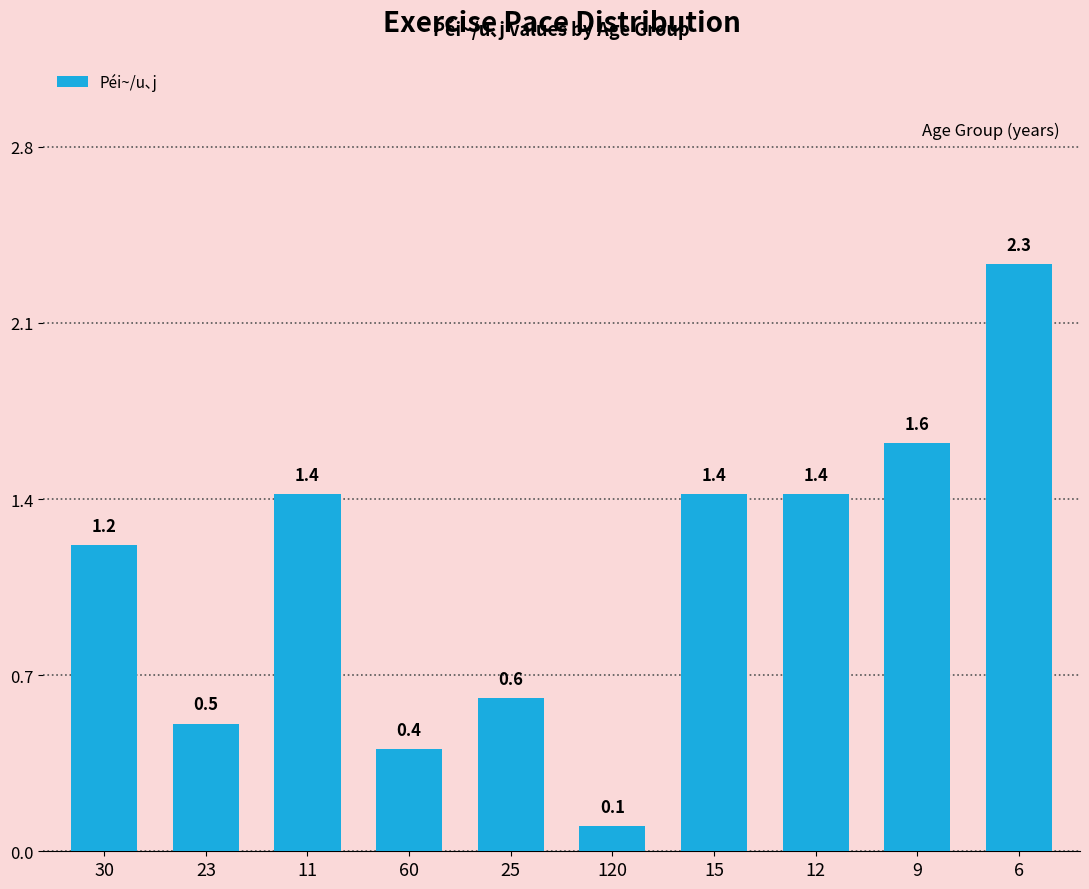

Reading left to right, list all the values displayed in this chart.

1.2	0.5	1.4	0.4	0.6	0.1	1.4	1.4	1.6	2.3